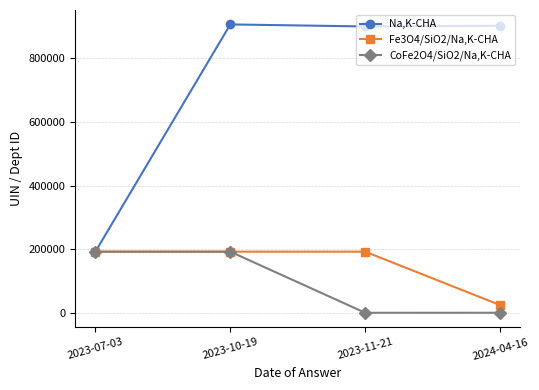

At which category is the sum across all series the highest?

2023-10-19